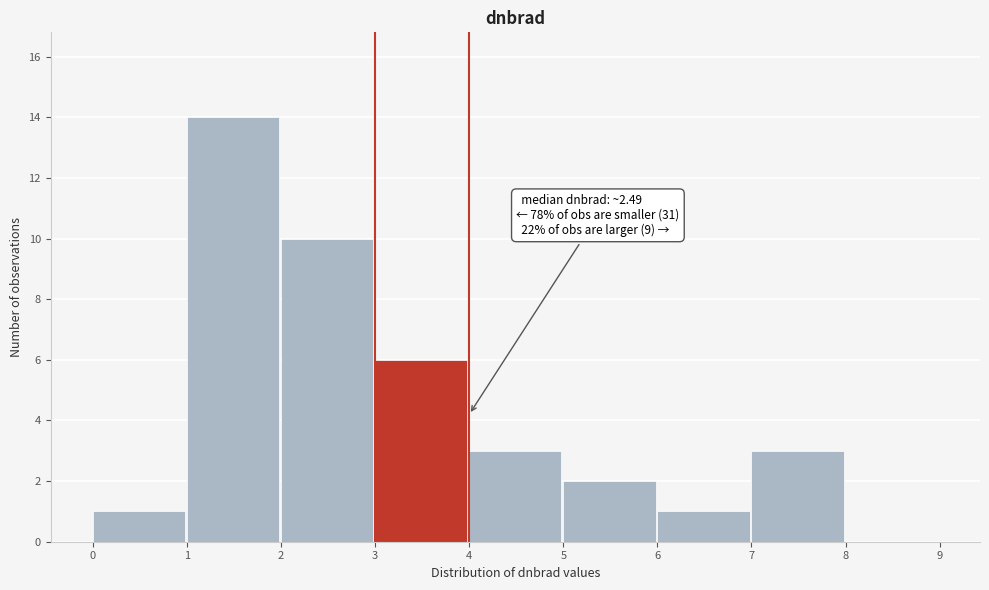

Which range on the x-axis has the tallest bar?

1 to 2